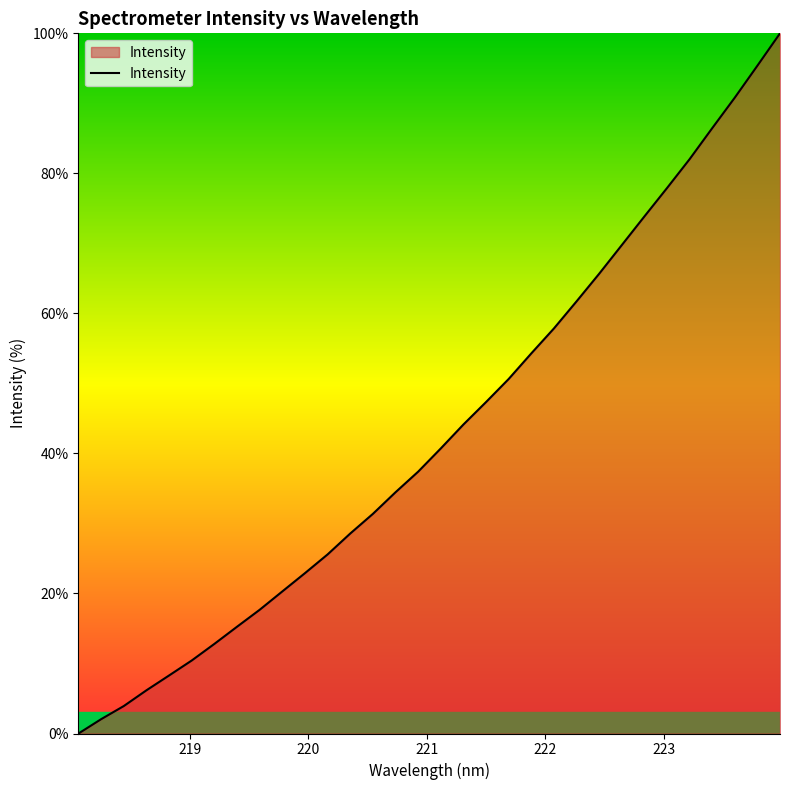

Reading left to right, what are all the values shown in this chart?

0.0	2.0	3.9	6.2	8.3	10.4	12.8	15.3	17.7	20.3	22.9	25.6	28.6	31.4	34.5	37.4	40.7	44.1	47.3	50.6	54.3	57.8	61.7	65.7	69.8	73.8	77.9	82.0	86.5	90.8	95.4	100.0